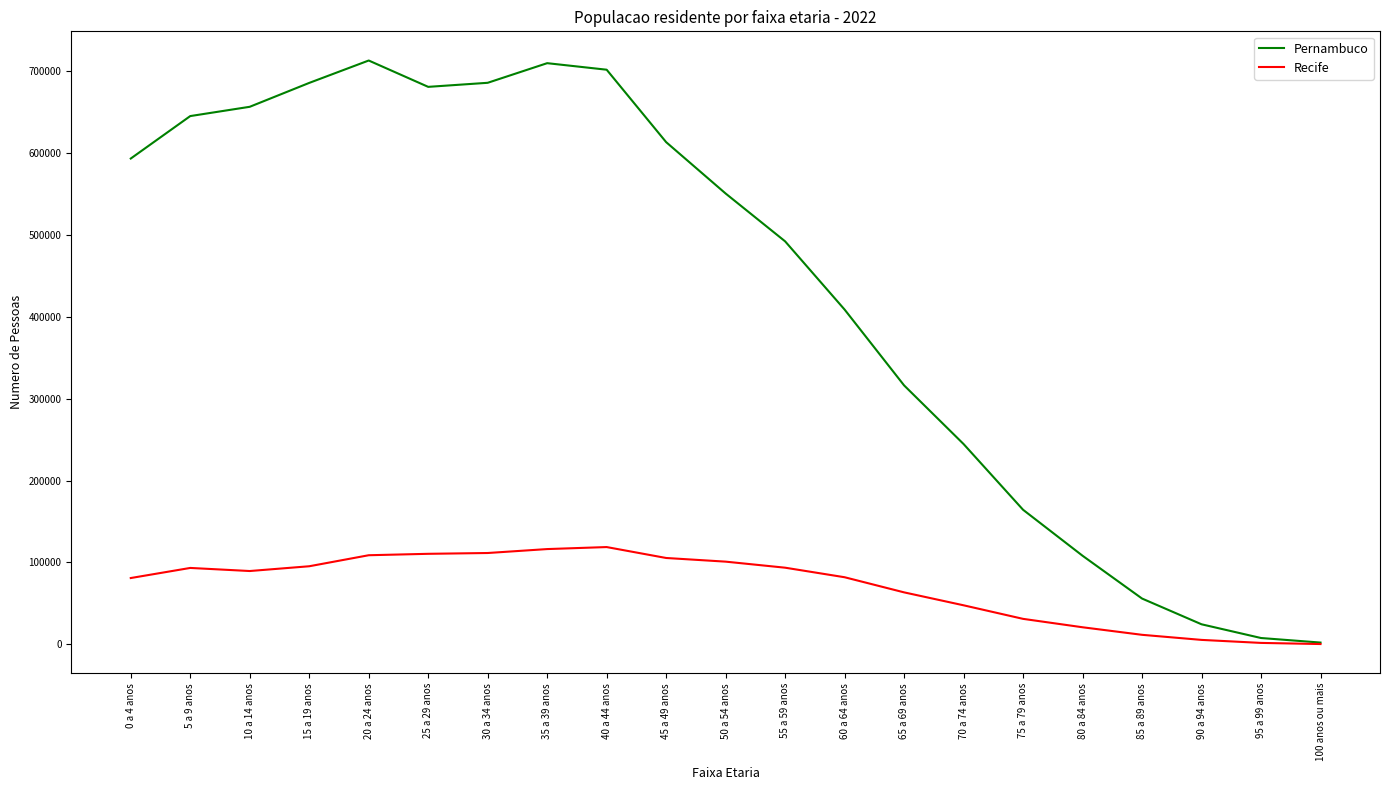

The value of Pernambuco at 45 a 49 anos is 286298. True or false?

False